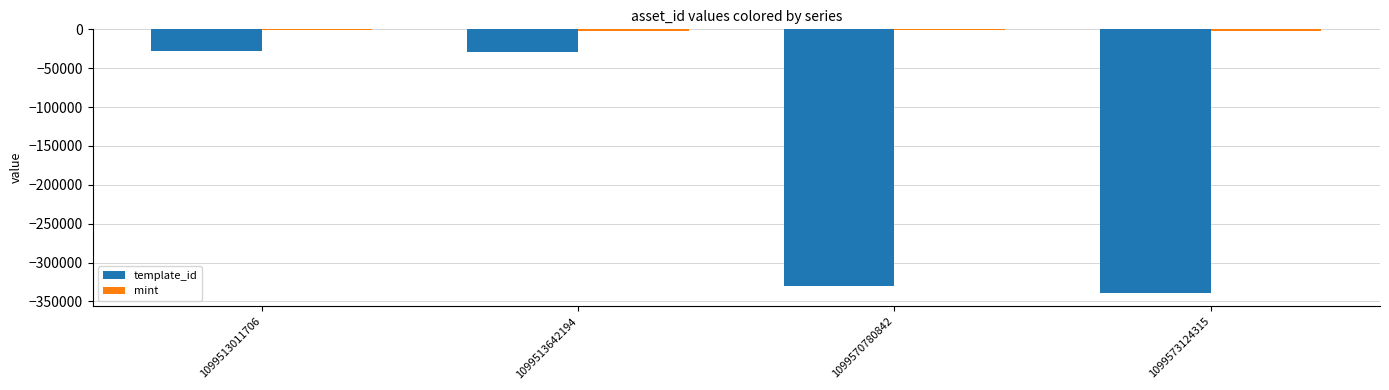

Which series changed the most between 1099513642194 and 1099573124315?

template_id